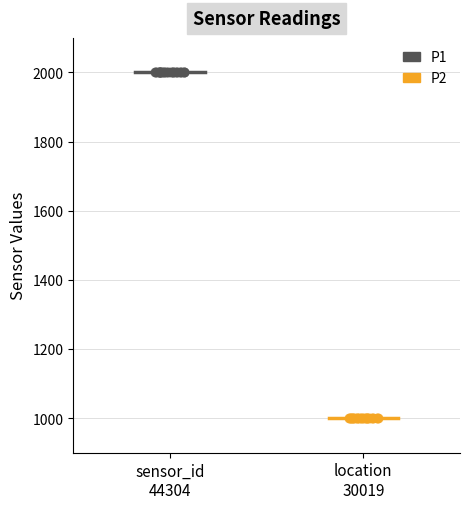

Which series reaches the maximum Y coordinate?

P1